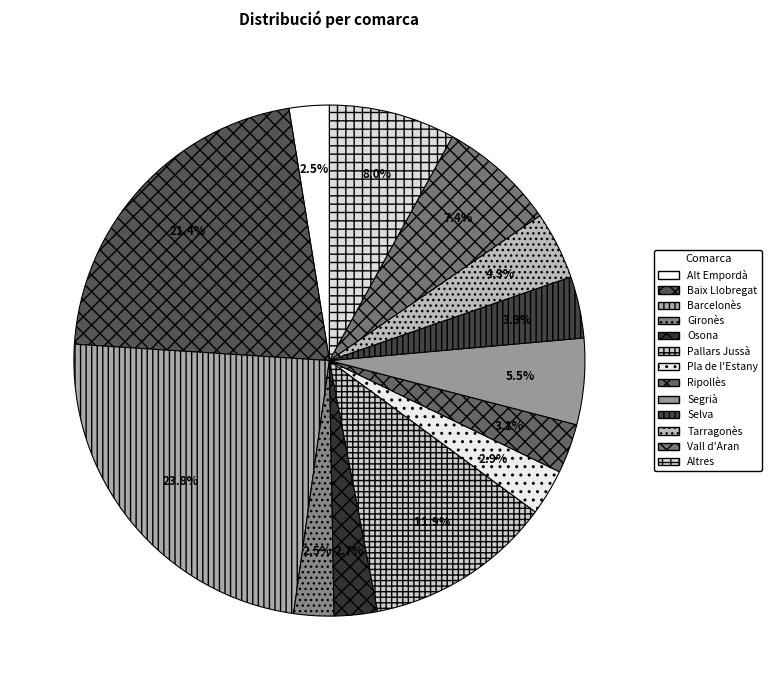

How many segments does this pie chart have?

13